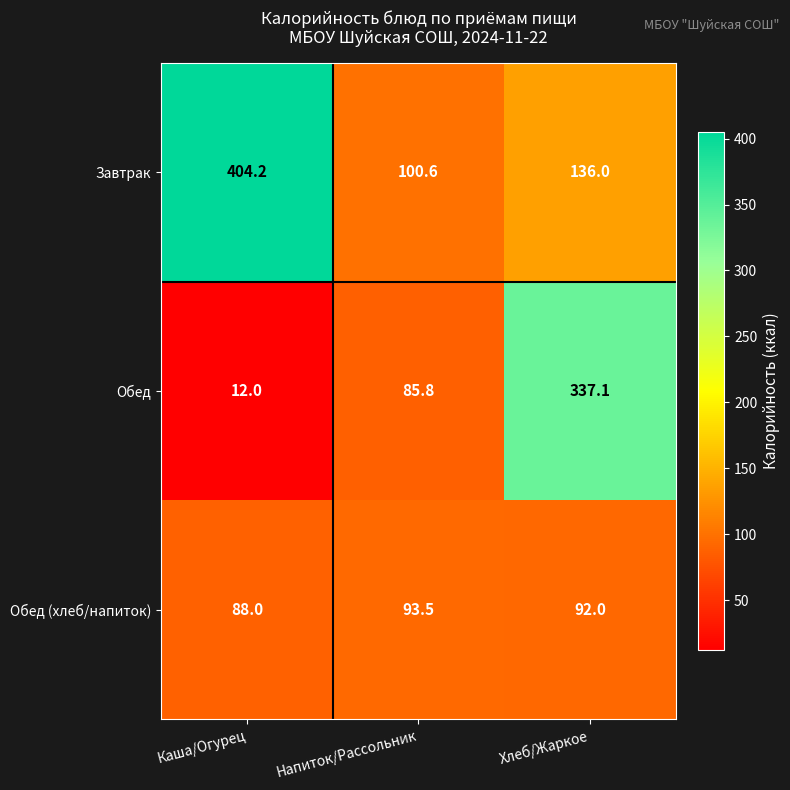

What is the average value of the Обед (хлеб/напиток) series?

91.2